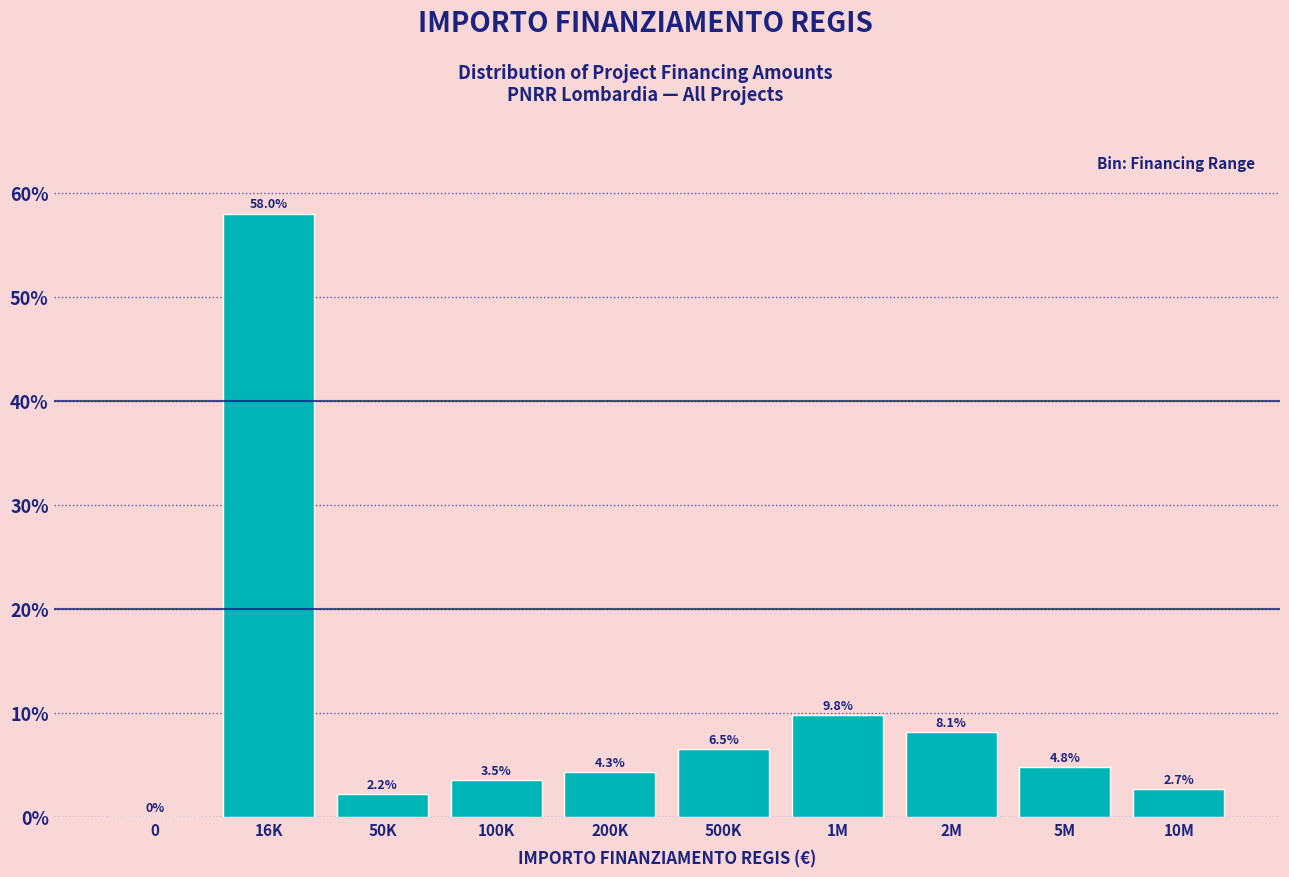

Reading left to right, list all the values displayed in this chart.

0=0.0	16K=58.0	50K=2.2	100K=3.5	200K=4.3	500K=6.5	1M=9.8	2M=8.1	5M=4.8	10M=2.7